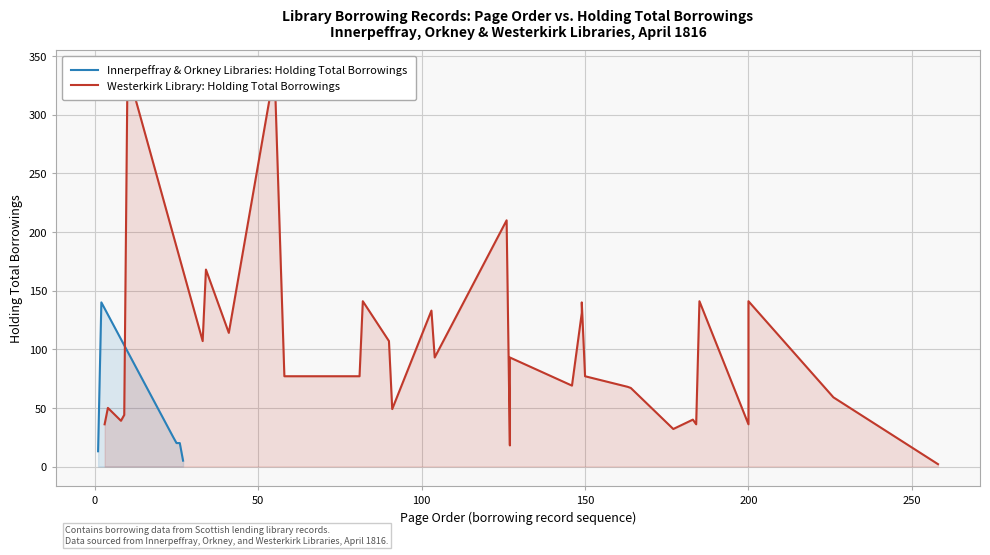

What is the sum of all Holding total borrowings values?

3494